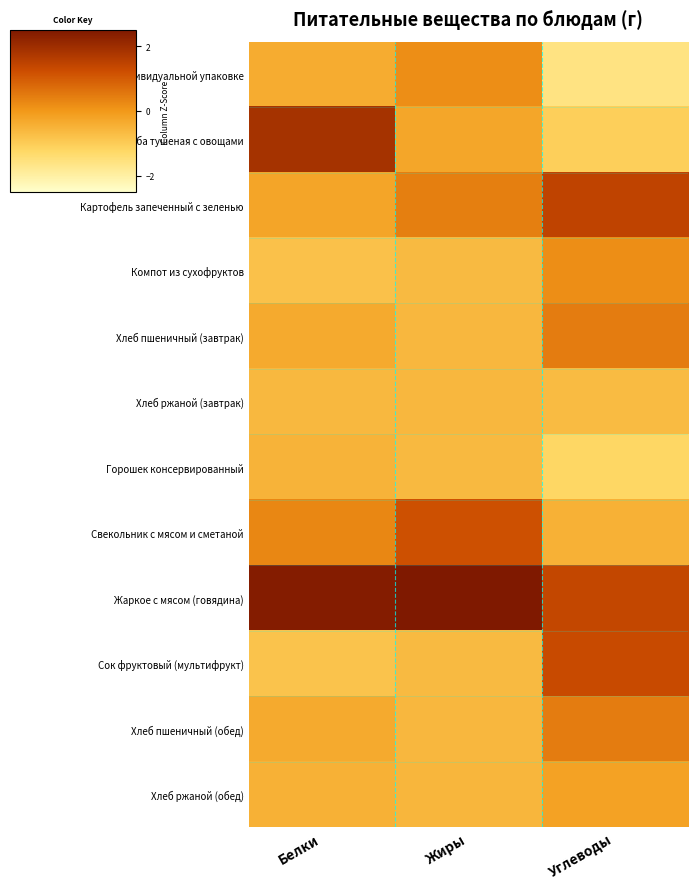

Reading left to right, what are all the values shown in this chart?

Сыр сливочный в индивидуальной упаковке: Белки=-0.4	Жиры=0.2	Углеводы=-1.6
Рыба тушеная с овощами: Белки=1.9	Жиры=-0.3	Углеводы=-1.1
Картофель запеченный с зеленью: Белки=-0.2	Жиры=0.4	Углеводы=1.5
Компот из сухофруктов: Белки=-0.8	Жиры=-0.7	Углеводы=0.2
Хлеб пшеничный (завтрак): Белки=-0.3	Жиры=-0.6	Углеводы=0.5
Хлеб ржаной (завтрак): Белки=-0.6	Жиры=-0.6	Углеводы=-0.7
Горошек консервированный: Белки=-0.5	Жиры=-0.6	Углеводы=-1.2
Свекольник с мясом и сметаной: Белки=0.3	Жиры=1.2	Углеводы=-0.5
Жаркое с мясом (говядина): Белки=2.4	Жиры=2.8	Углеводы=1.4
Сок фруктовый (мультифрукт): Белки=-0.8	Жиры=-0.7	Углеводы=1.3
Хлеб пшеничный (обед): Белки=-0.3	Жиры=-0.6	Углеводы=0.5
Хлеб ржаной (обед): Белки=-0.5	Жиры=-0.6	Углеводы=-0.2